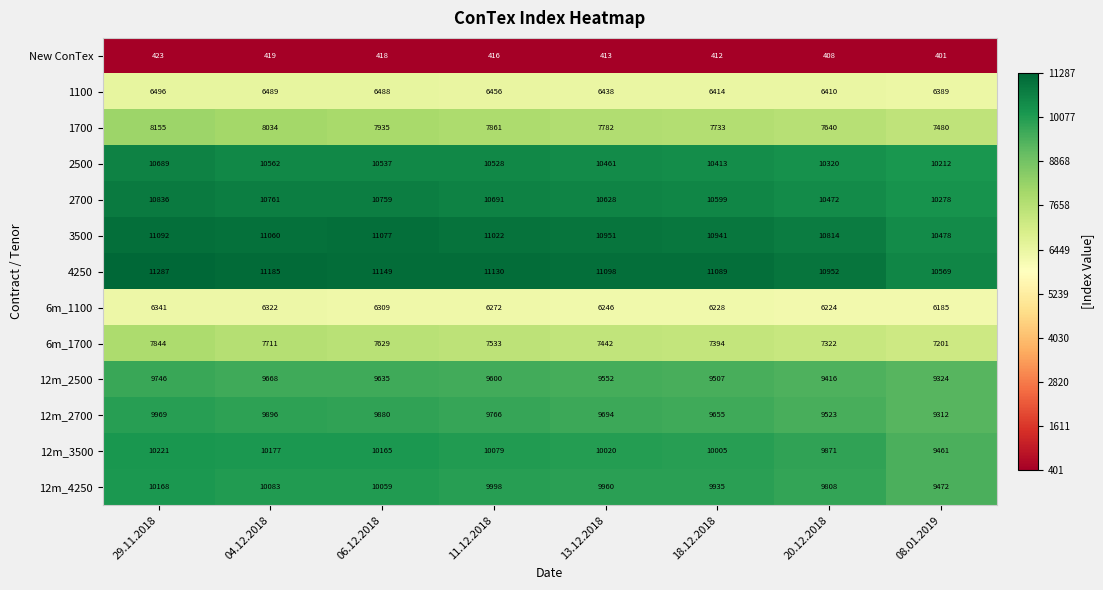

What is the total value across all series at 20.12.2018?

109180